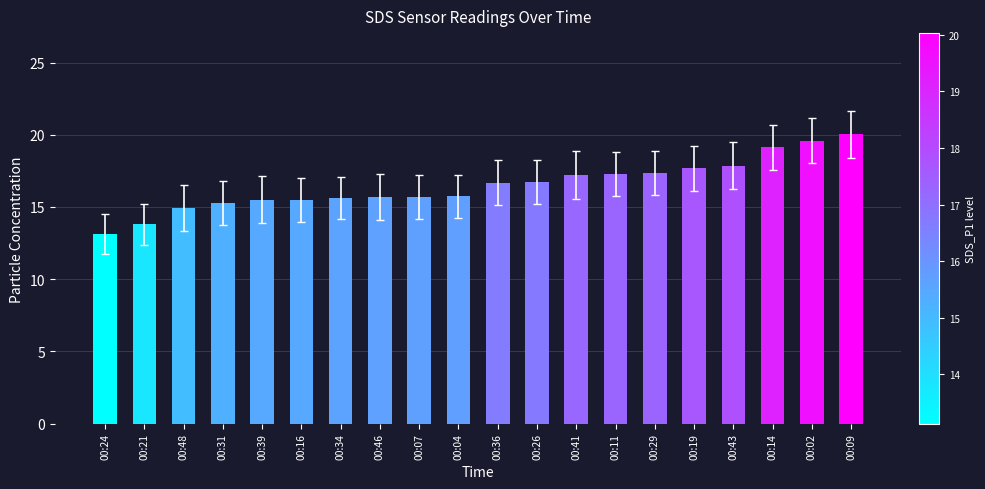

Which category has the lowest value across all series?

00:24